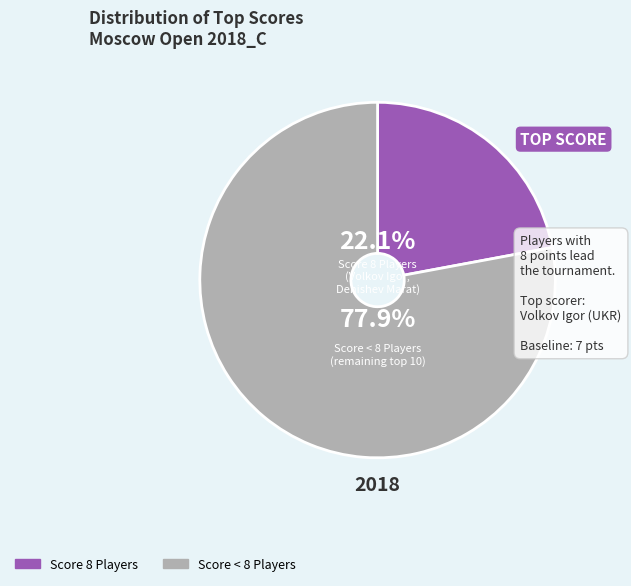

How many slices are in this pie chart?

2